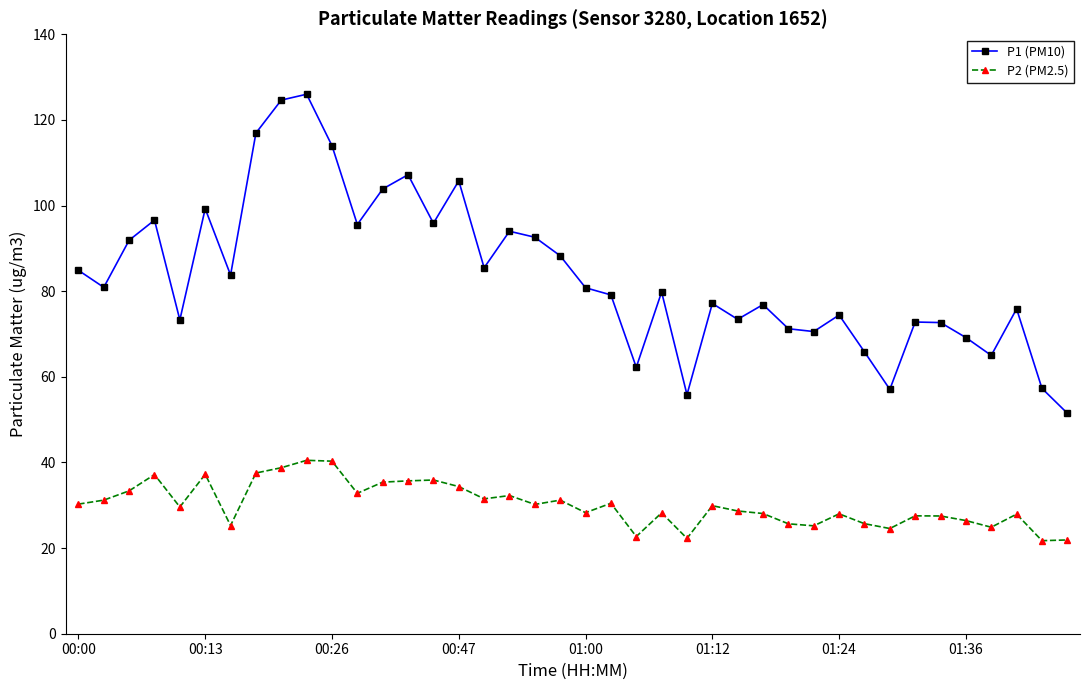

True or false: P1 (PM10) and P2 (PM2.5) cross at least once.

False